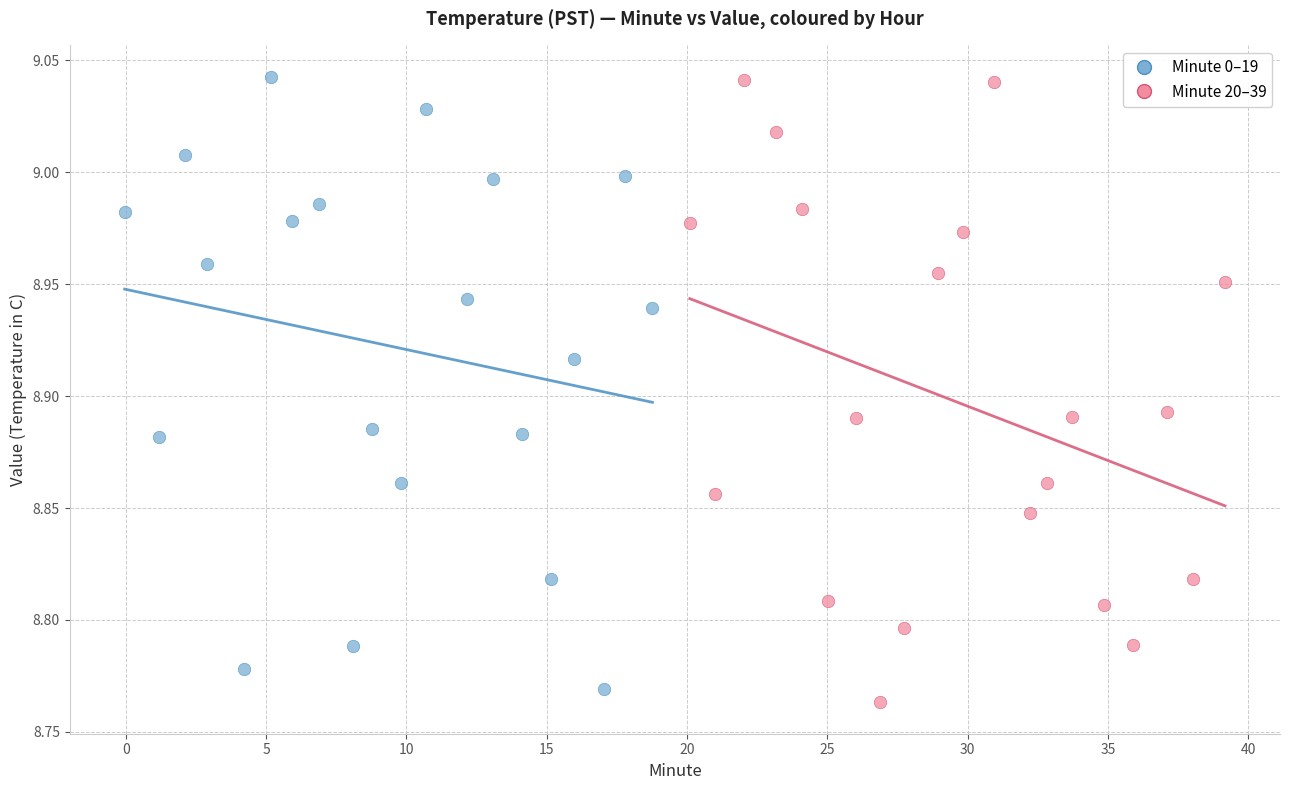

What are all the series names shown in the legend?

Minute 0–19, Minute 20–39